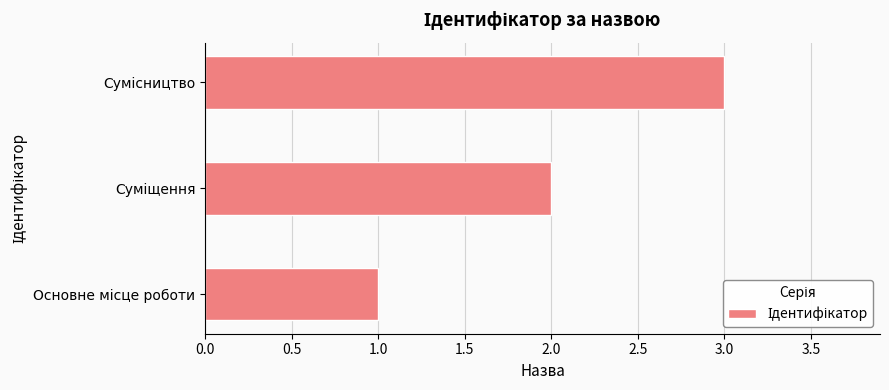

What is the greatest value displayed?

3